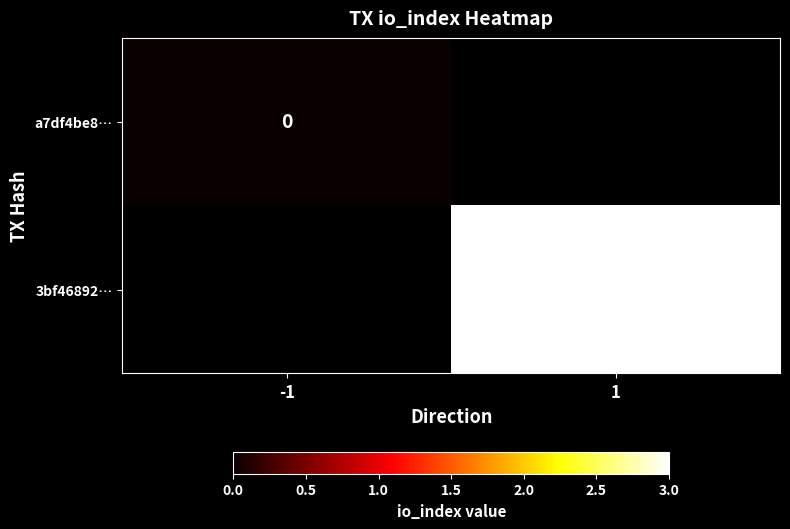

At how many categories does at least one series exceed 1?

1